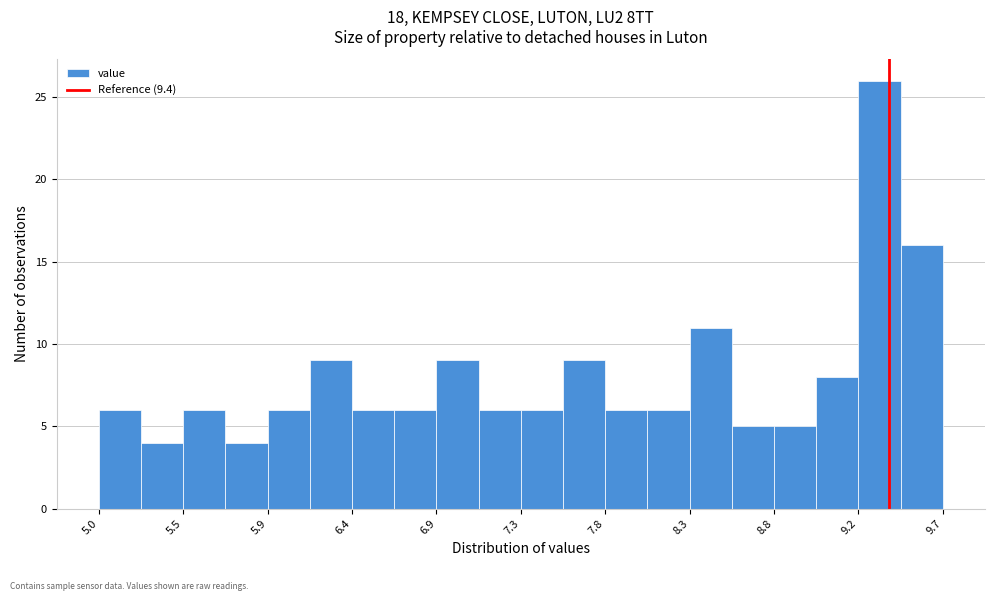

Over which range of the x-axis is the bar tallest?

9.230 to 9.465